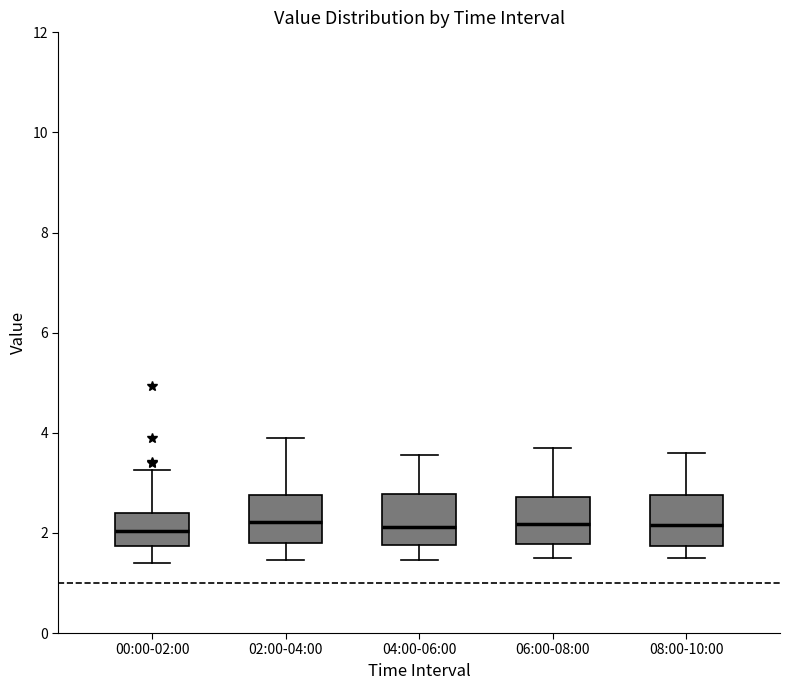

Reading left to right, transcribe this box plot: for each box, give where its median line is, the range the box spans, and where its two whiskers end, as read against the y-axis. The values are not printed on the chart, so give them approximately, as read against the axis.

00:00-02:00: median 2.0, box 1.8 to 2.4, whiskers 1.4 to 3.2
02:00-04:00: median 2.2, box 1.8 to 2.8, whiskers 1.4 to 4.0
04:00-06:00: median 2.2, box 1.8 to 2.8, whiskers 1.4 to 3.6
06:00-08:00: median 2.2, box 1.8 to 2.8, whiskers 1.6 to 3.8
08:00-10:00: median 2.2, box 1.8 to 2.8, whiskers 1.6 to 3.6